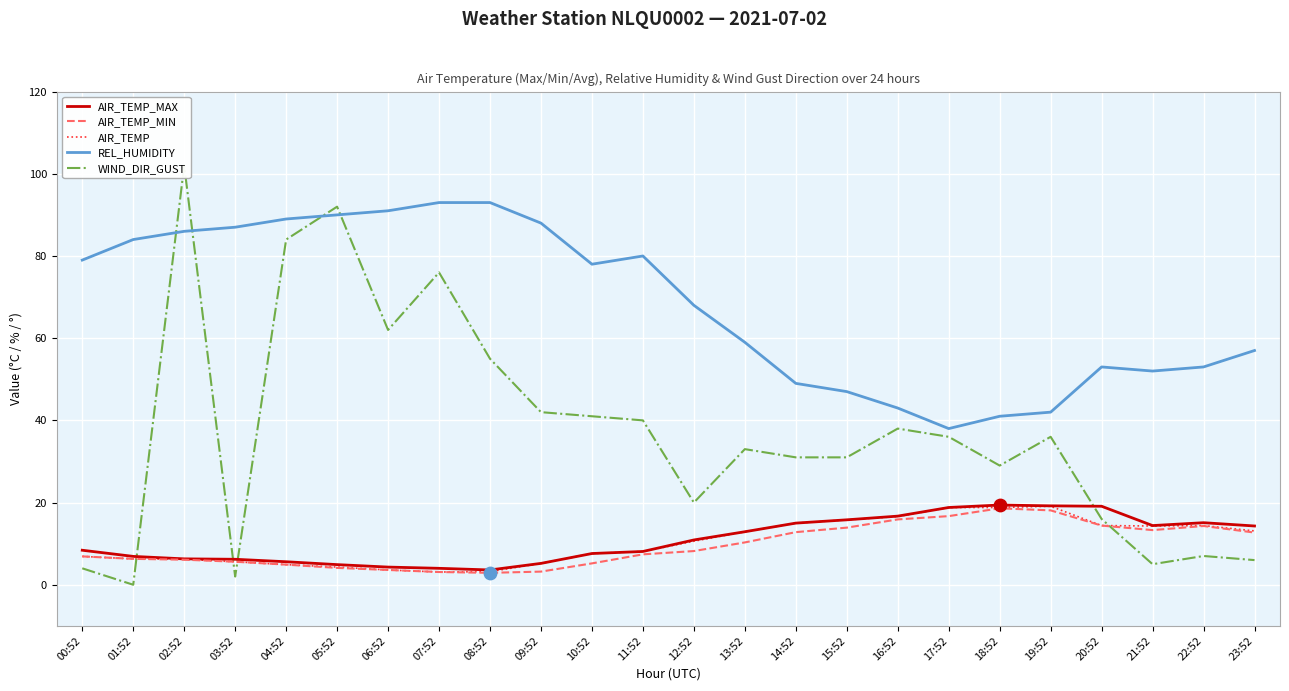

Is the value of AIR_TEMP at 07:52 greater than the value of REL_HUMIDITY at 02:52?

No